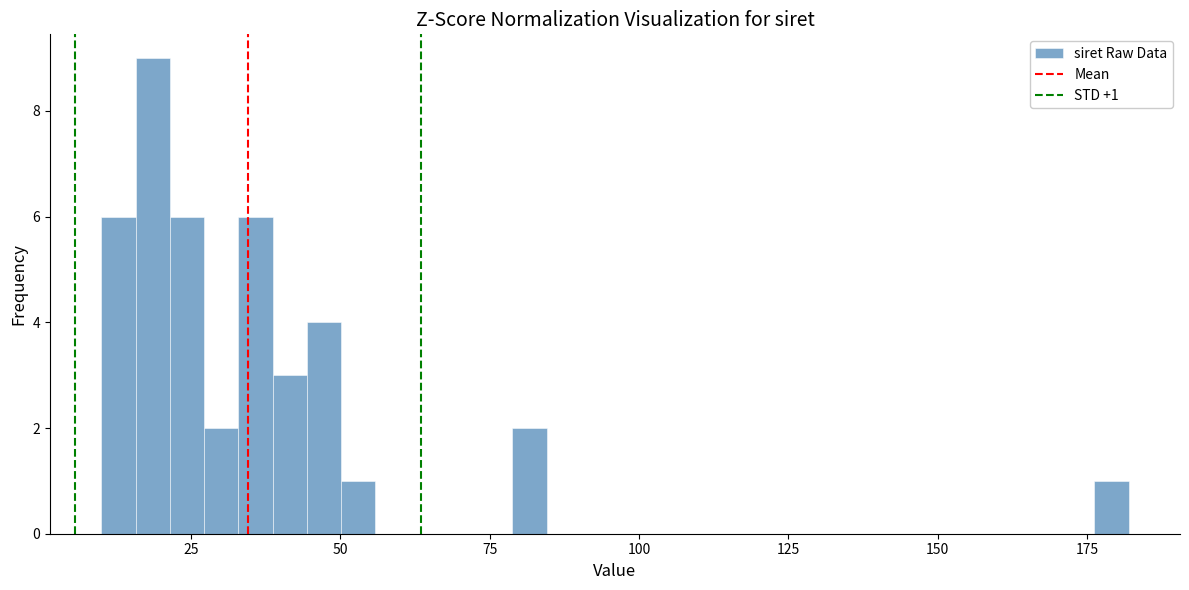

Read against the x-axis, roughly where is the centre of the tallest bar?

20